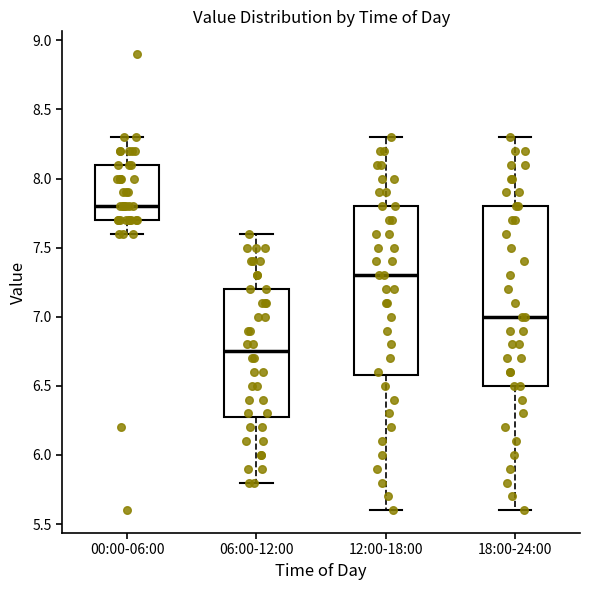

Reading left to right, read every box against the y-axis: the position of its median line, the range the box covers, and the ends of its whiskers. The values are not printed on the chart, so give them approximately, as read against the axis.

00:00-06:00: median 7.80, box 7.70 to 8.10, whiskers 7.60 to 8.30
06:00-12:00: median 6.75, box 6.30 to 7.20, whiskers 5.80 to 7.60
12:00-18:00: median 7.30, box 6.60 to 7.80, whiskers 5.60 to 8.30
18:00-24:00: median 7.00, box 6.50 to 7.80, whiskers 5.60 to 8.30